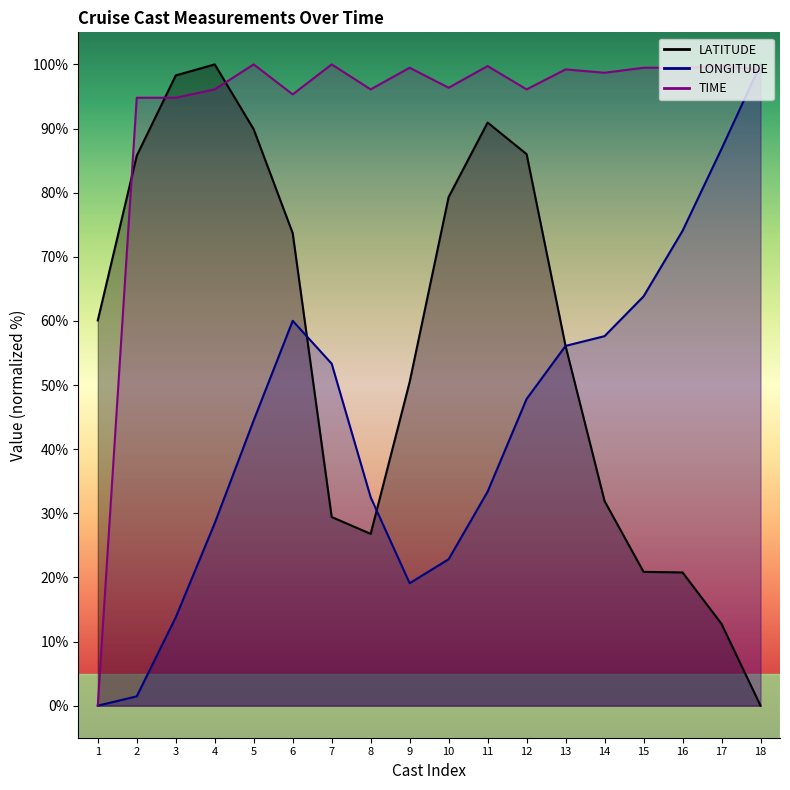

What is the greatest value displayed?

100.0